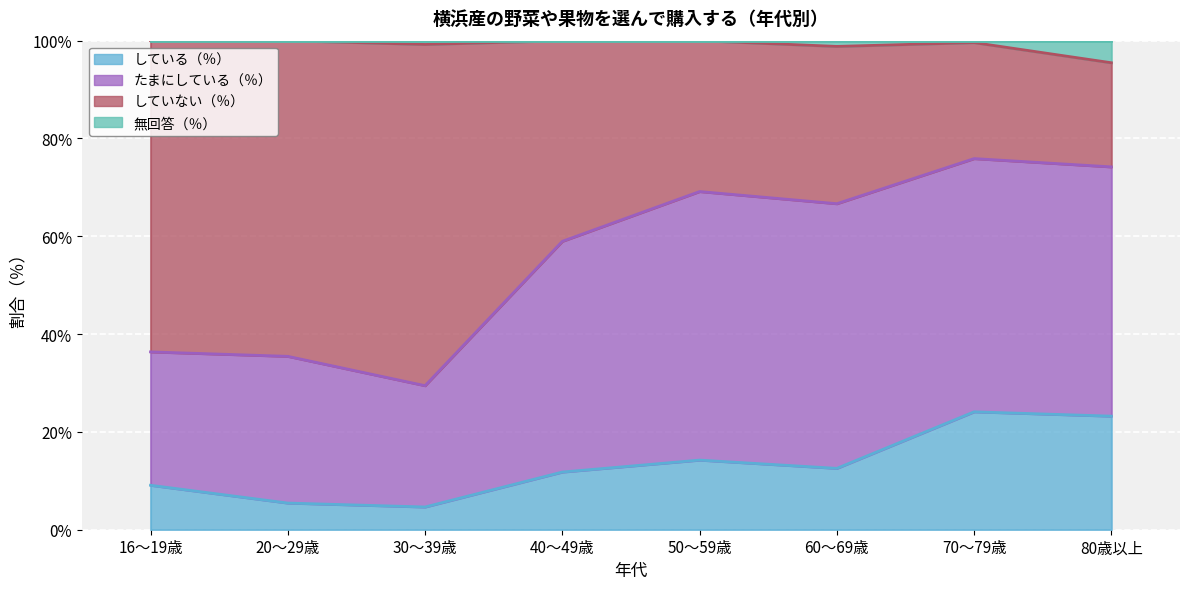

True or false: 無回答（％） has more than 0 points higher than both neighbors.

True